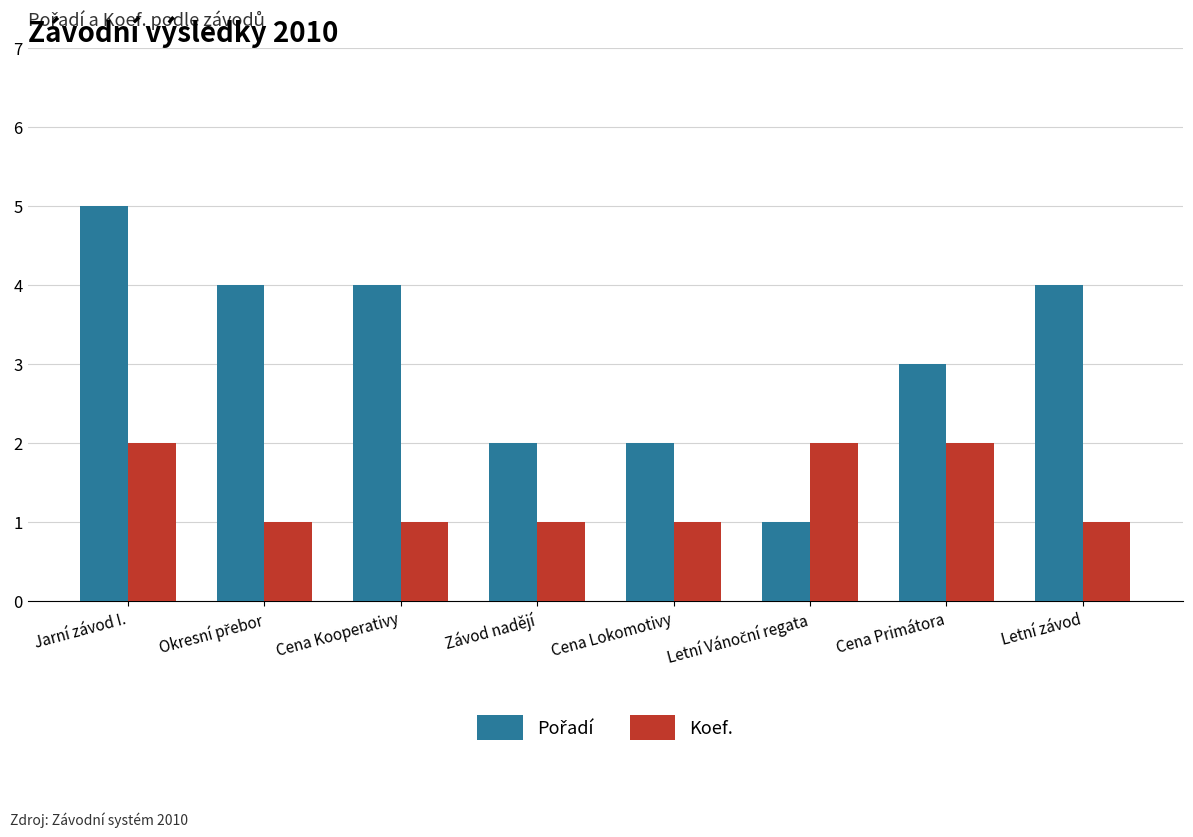

What is the sum of all Koef. values?

11